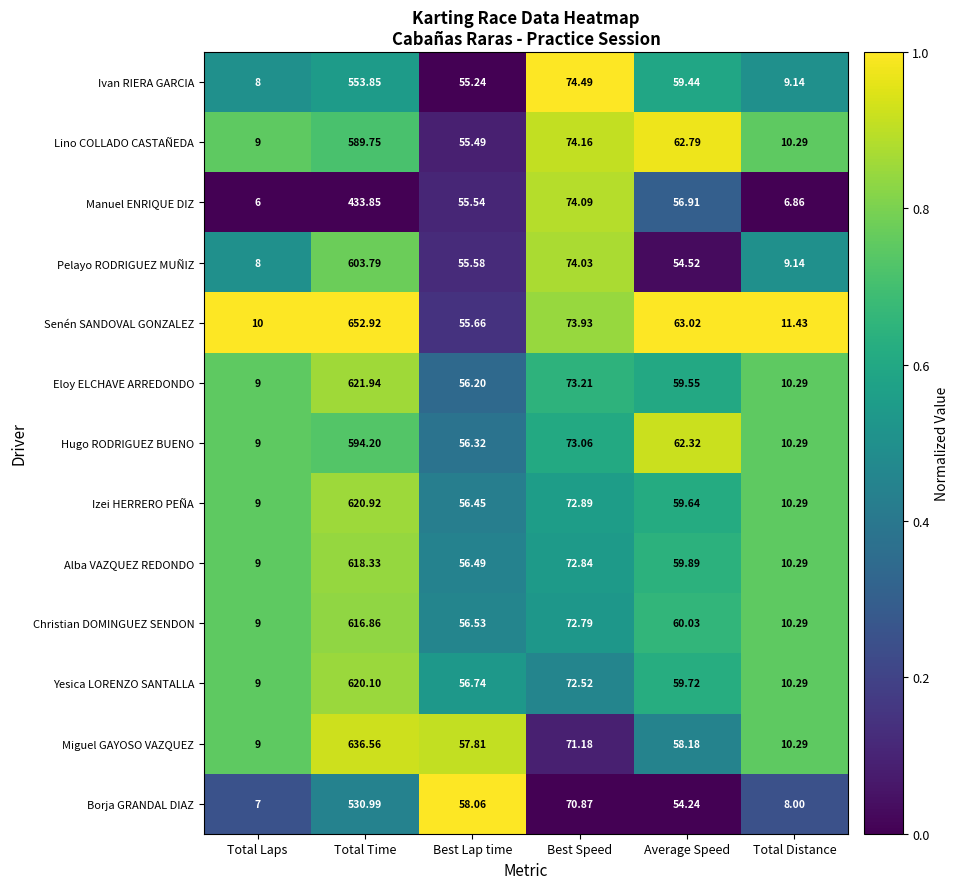

Which series has the widest spread of values?

Senén SANDOVAL GONZALEZ